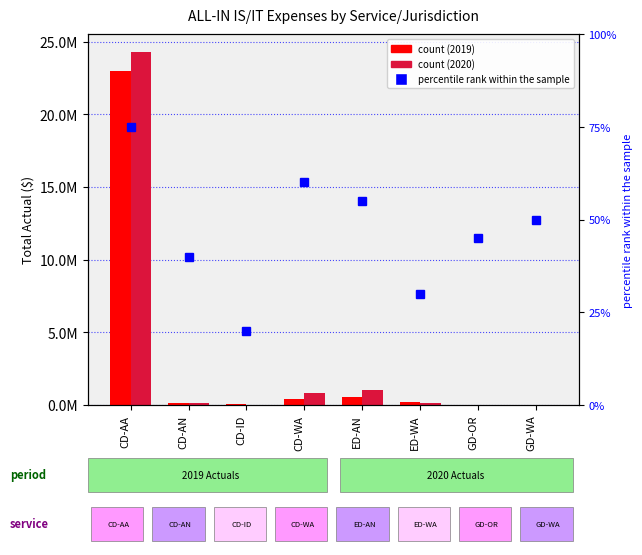

Reading left to right, list all the values displayed in this chart.

Total Actual 2019: CD-AA=22970391.9	CD-AN=135824.5	CD-ID=35859.8	CD-WA=392077.3	ED-AN=533933.4	ED-WA=179553.3	GD-OR=5351.8	GD-WA=3766.9
Total Actual 2020: CD-AA=24308692.0	CD-AN=121524.1	CD-ID=20622.4	CD-WA=819741.1	ED-AN=1034071.1	ED-WA=132938.5	GD-OR=5498.9	GD-WA=6912.7
percentile rank within the sample: CD-AA=75.0	CD-AN=40.0	CD-ID=20.0	CD-WA=60.0	ED-AN=55.0	ED-WA=30.0	GD-OR=45.0	GD-WA=50.0